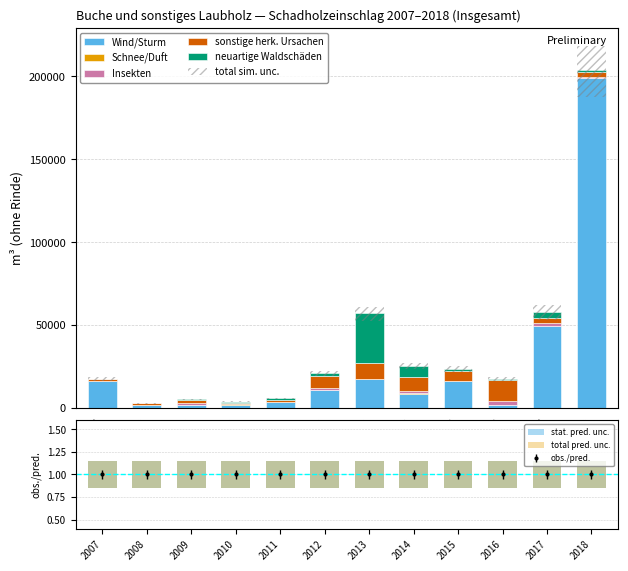

Count the number of data series in this chart.

5